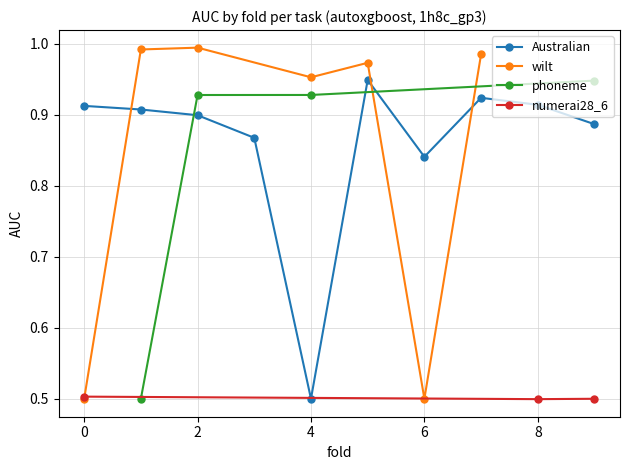

What is the smallest value displayed?

0.5